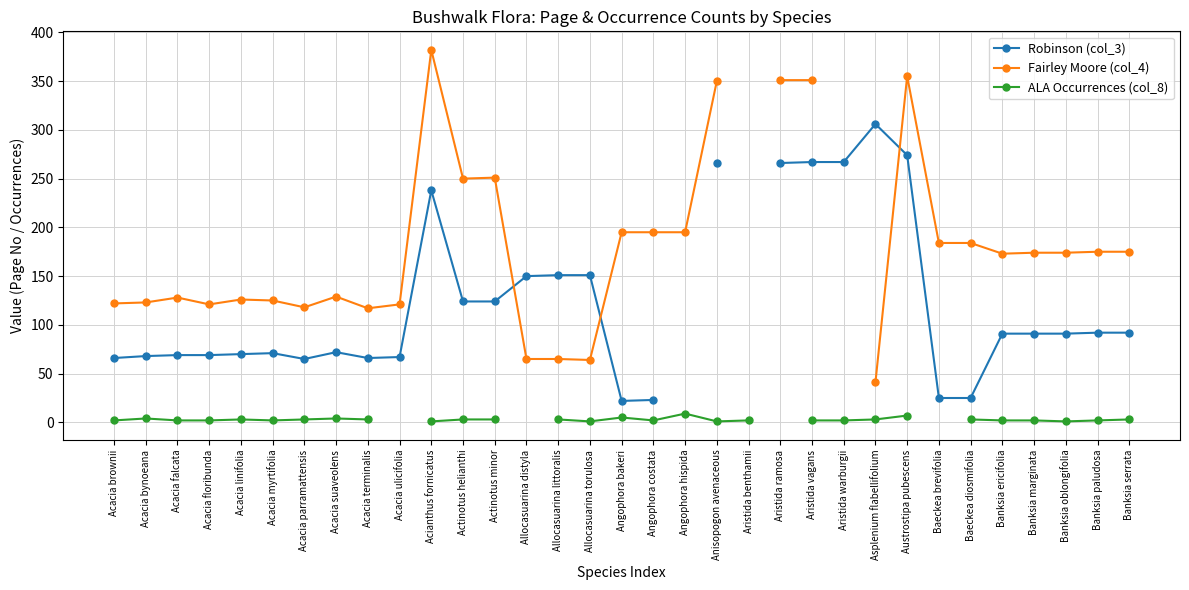

True or false: ALA Occurrences (col_8) and Fairley Moore (col_4) cross at least once.

False